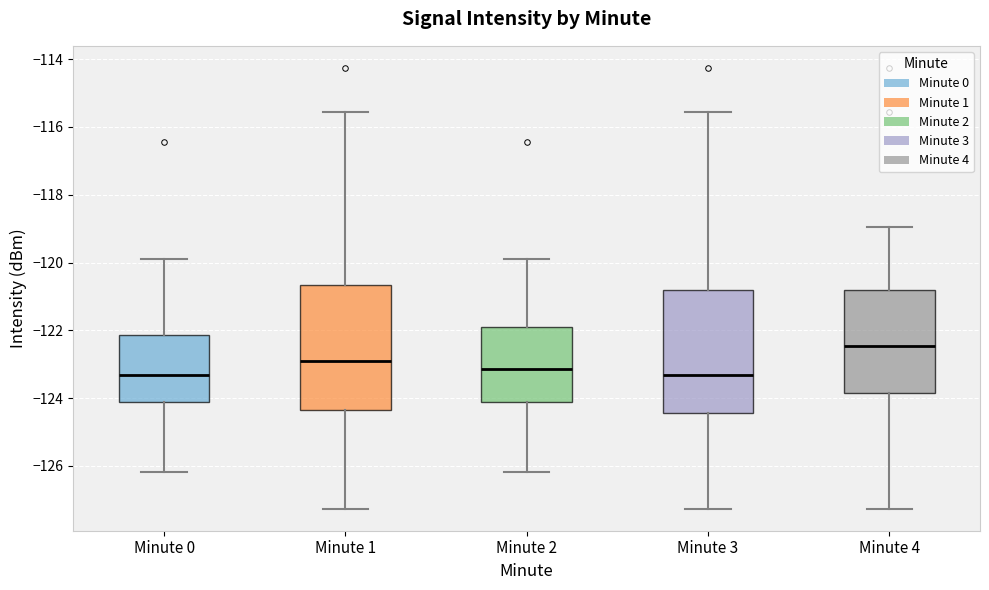

Where is the upper edge of the box for Minute 4 on the y-axis? The values are not printed on the chart, so give them approximately, as read against the axis.

-120.8